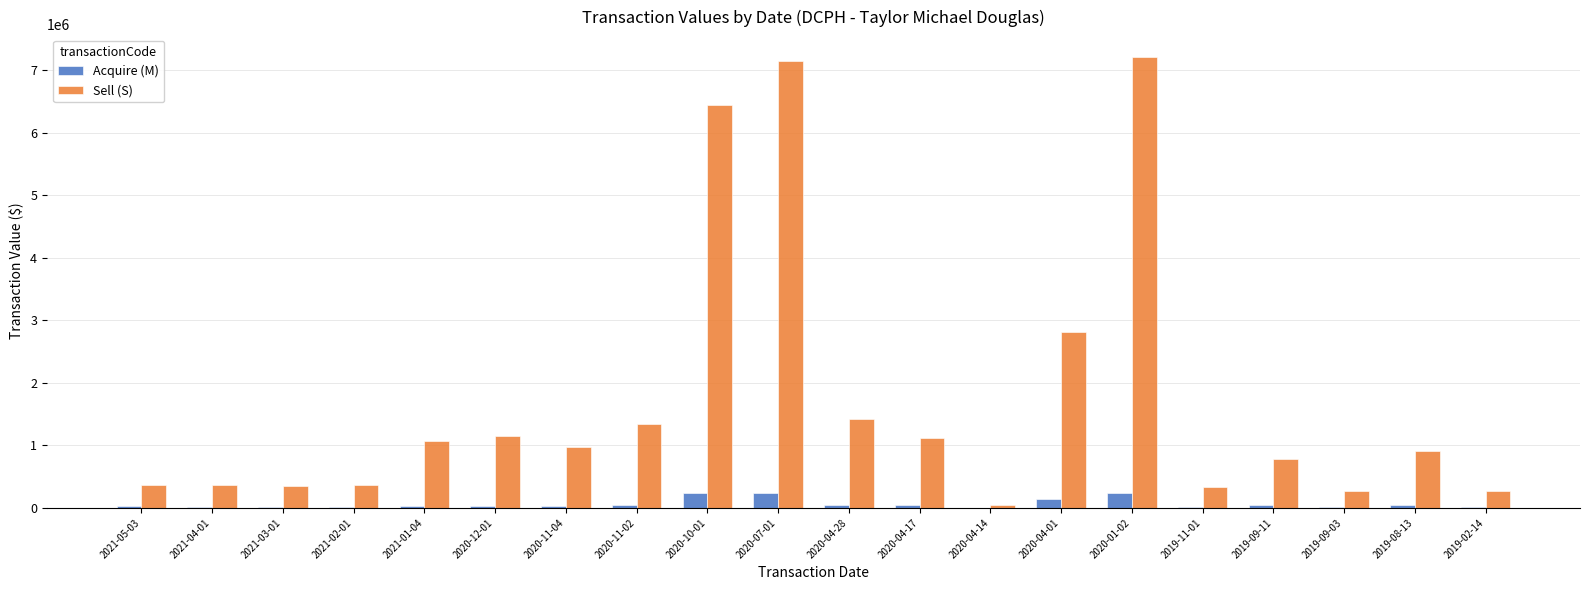

What is the greatest value displayed?

7214035